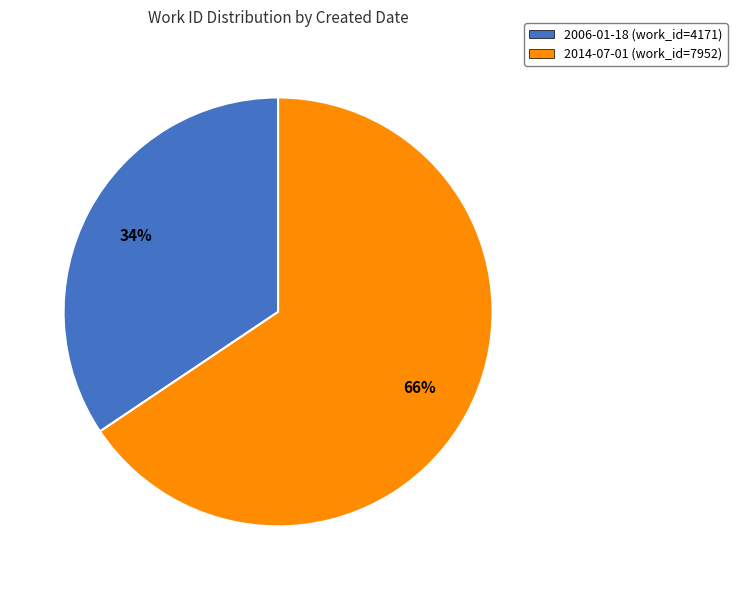

Is the sum of 2006-01-18 (work_id=4171) and 2014-07-01 (work_id=7952) greater than half?

Yes